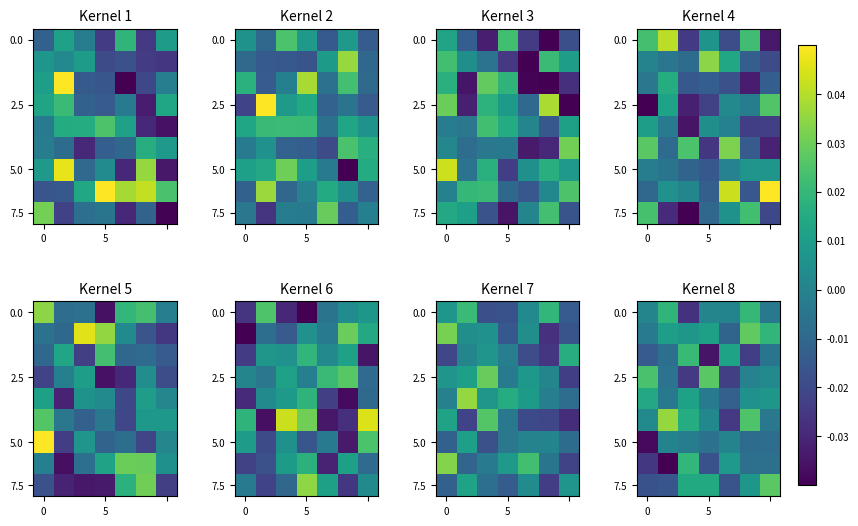

How many values in row_0 are above zero?

5